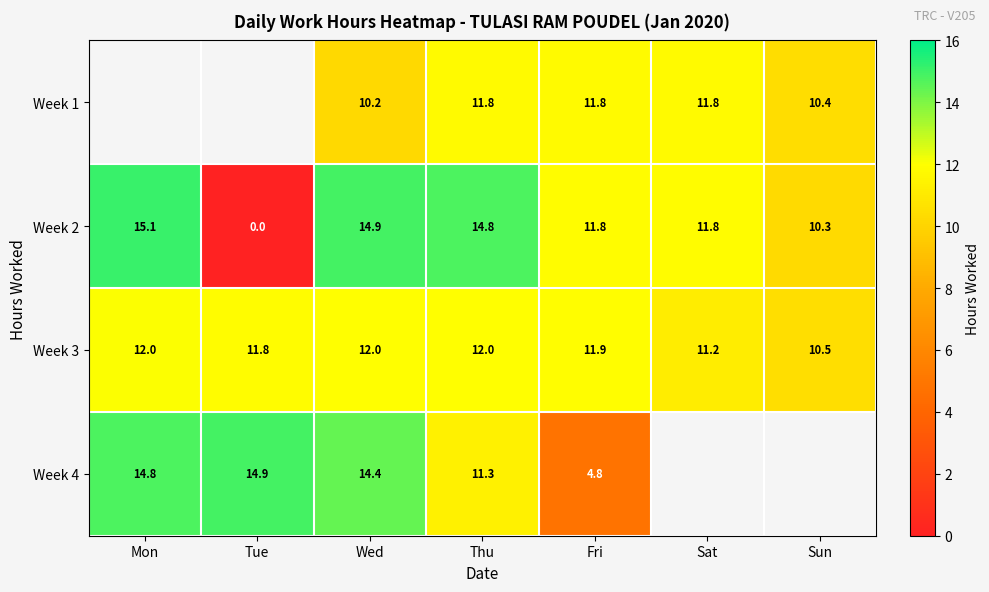

What is the greatest value displayed?

15.1